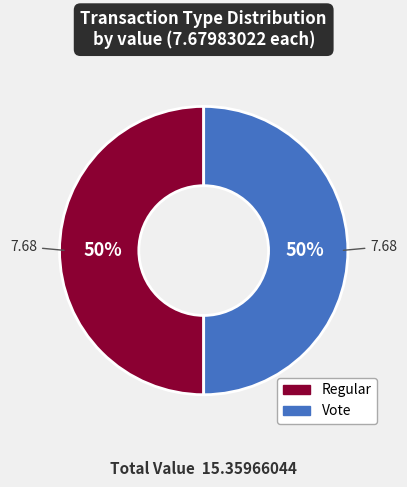

How many slices are in this pie chart?

2